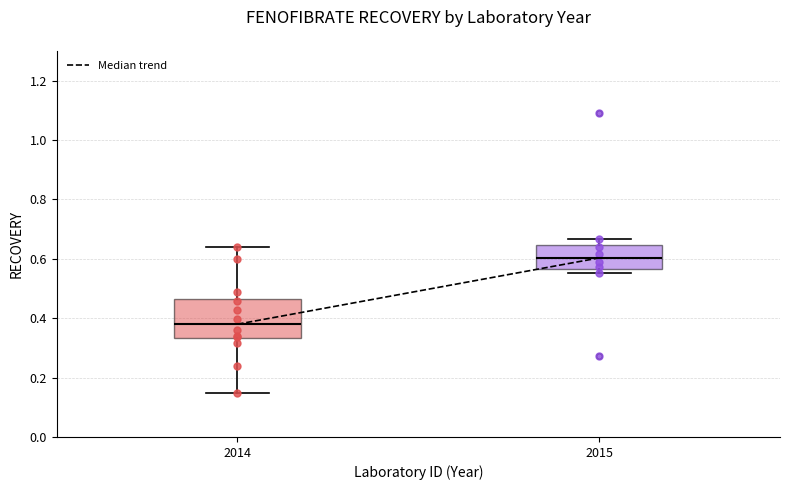

Reading left to right, read every box against the y-axis: the position of its median line, the range the box covers, and the ends of its whiskers. The values are not printed on the chart, so give them approximately, as read against the axis.

2014: median 0.38, box 0.34 to 0.46, whiskers 0.14 to 0.64
2015: median 0.60, box 0.56 to 0.64, whiskers 0.56 (just below the box's lower edge) to 0.66